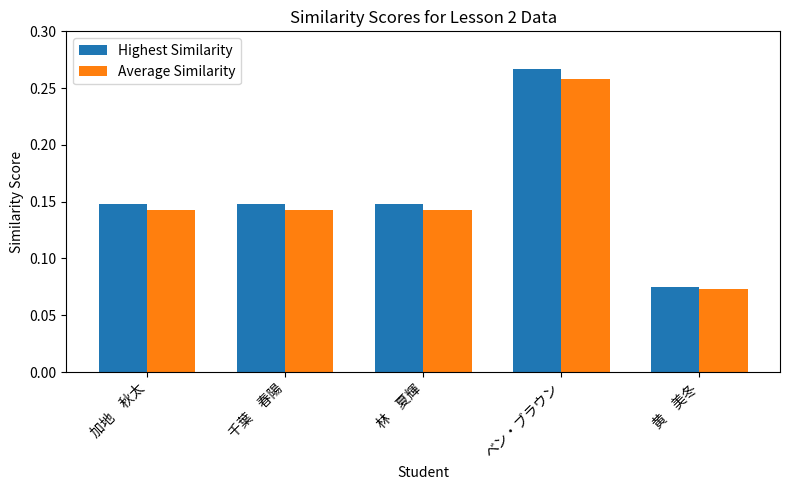

Count the Highest Similarity values in the range 0 to 1.

5